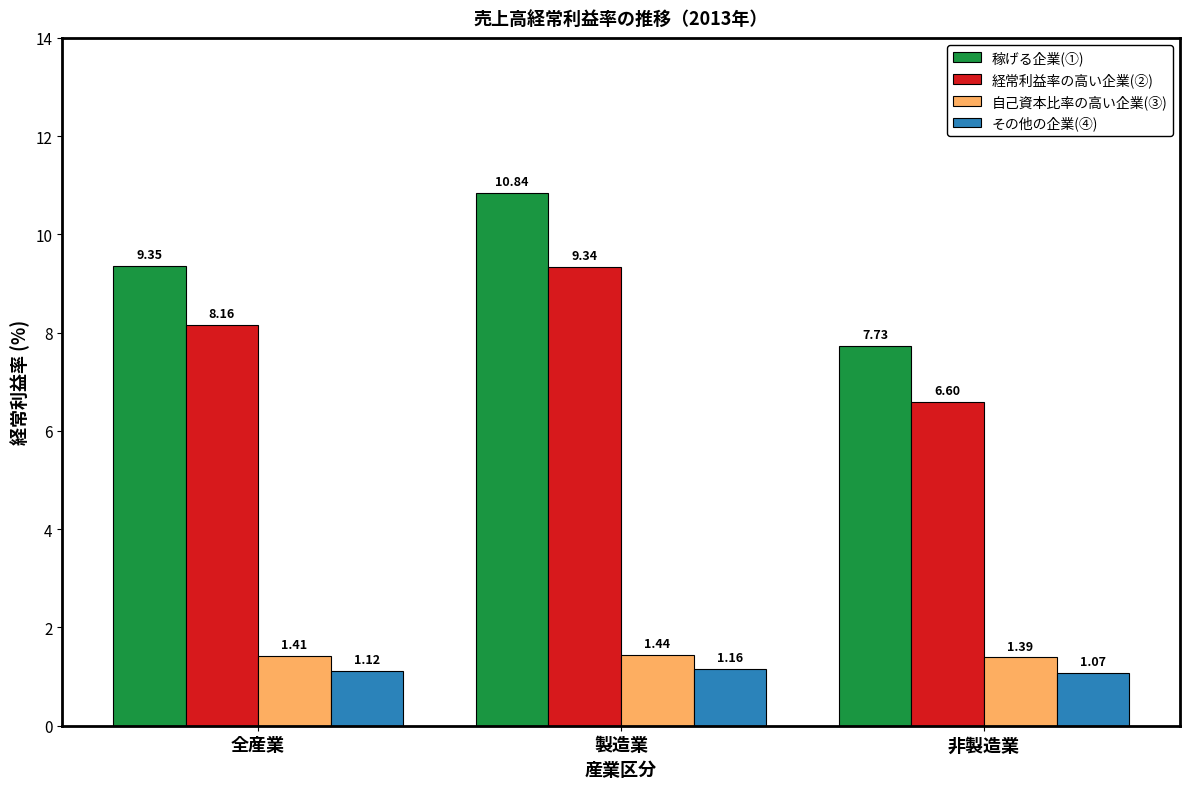

Which category has the lowest value across all series?

非製造業